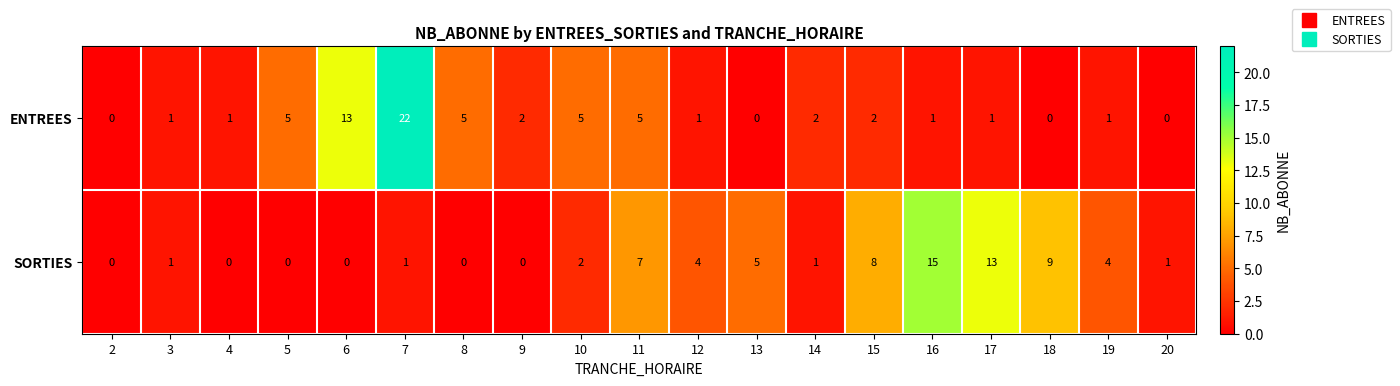

What is the total value across all series at 5?

5